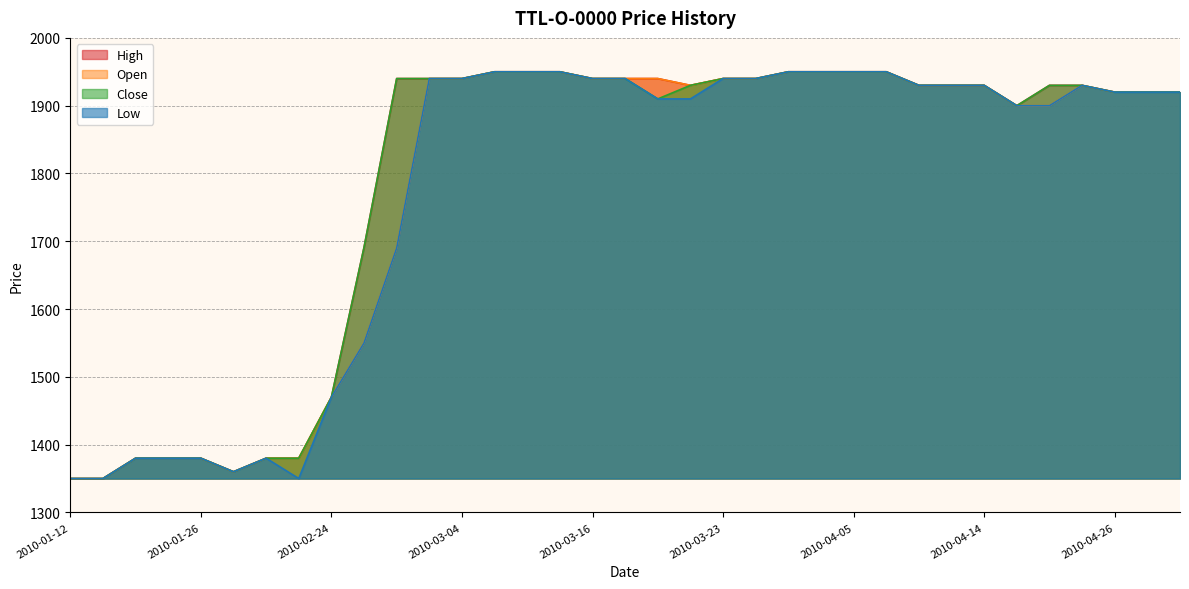

True or false: Close and Open intersect in this chart.

False